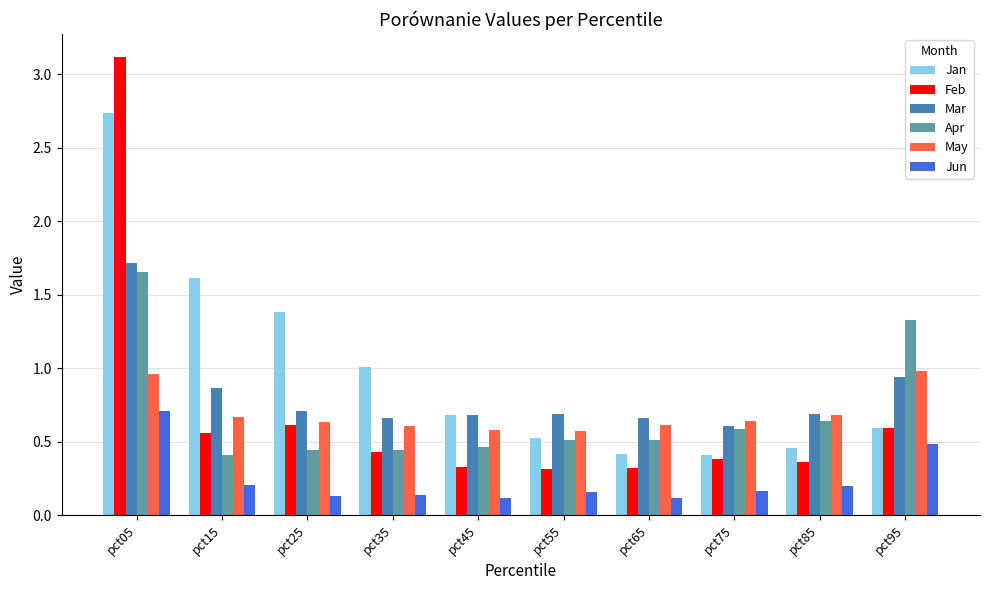

Which category has the highest value across all series?

pct05